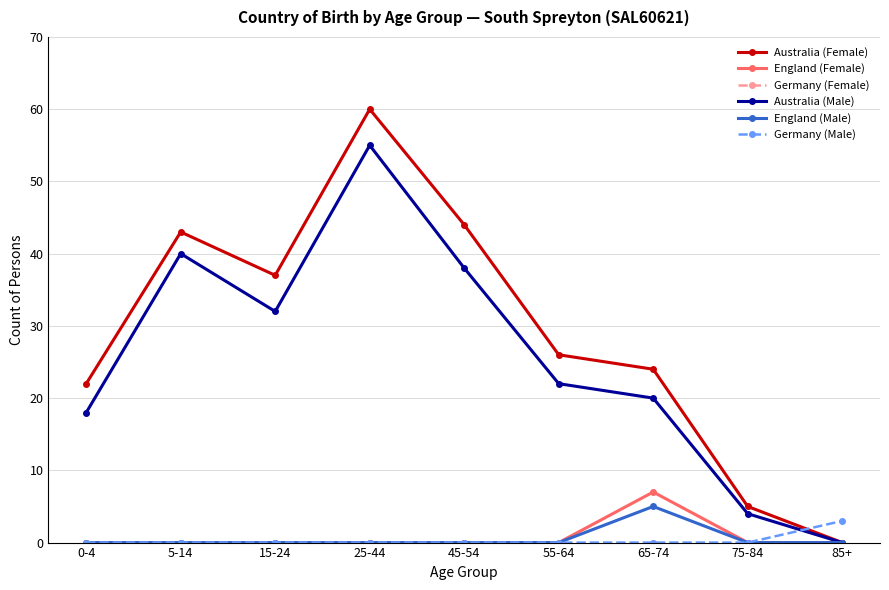

What is the difference between the Australia (Male) values at 45-54 and 85+?

38